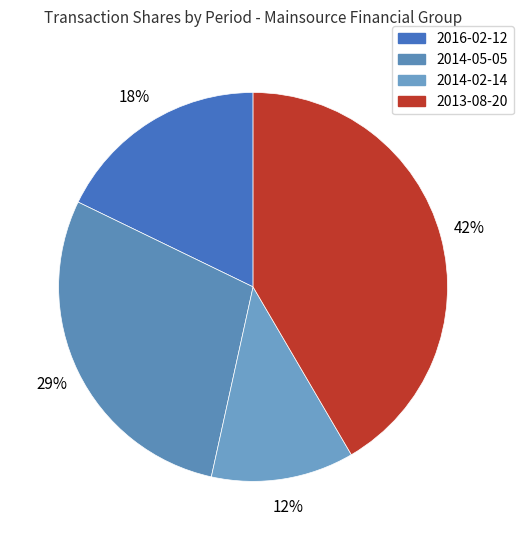

What percentage is the 2014-05-05 slice, to the nearest percent?

29%